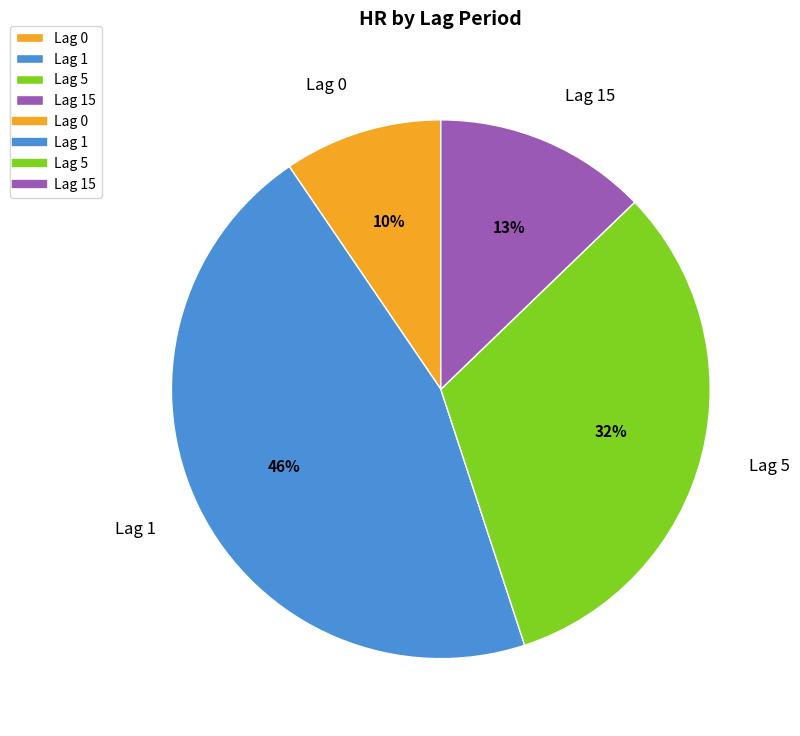

True or false: Lag 15 accounts for 24% of the total.

False